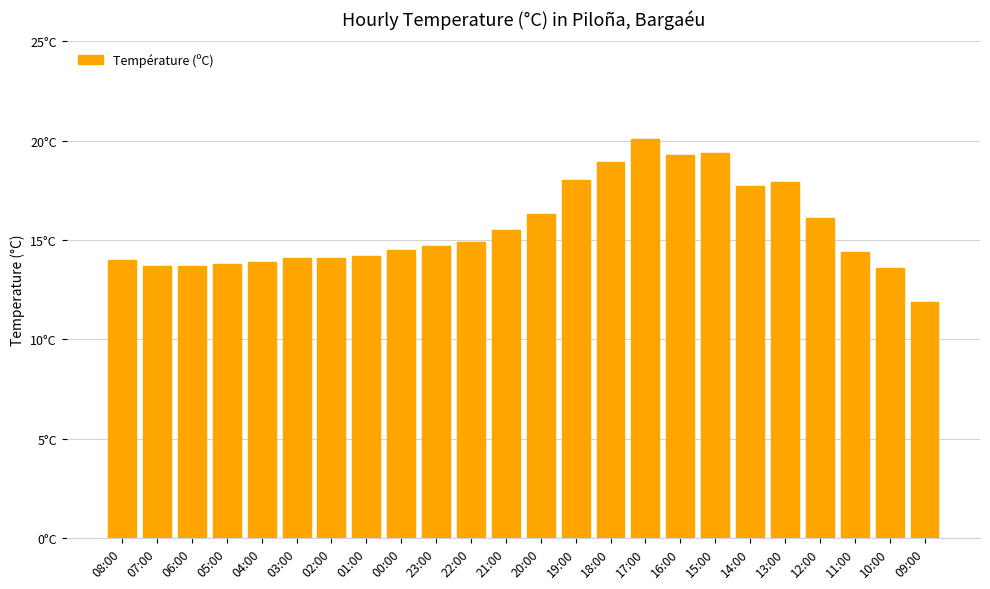

What is the change in value from 00:00 to 12:00?

+1.6